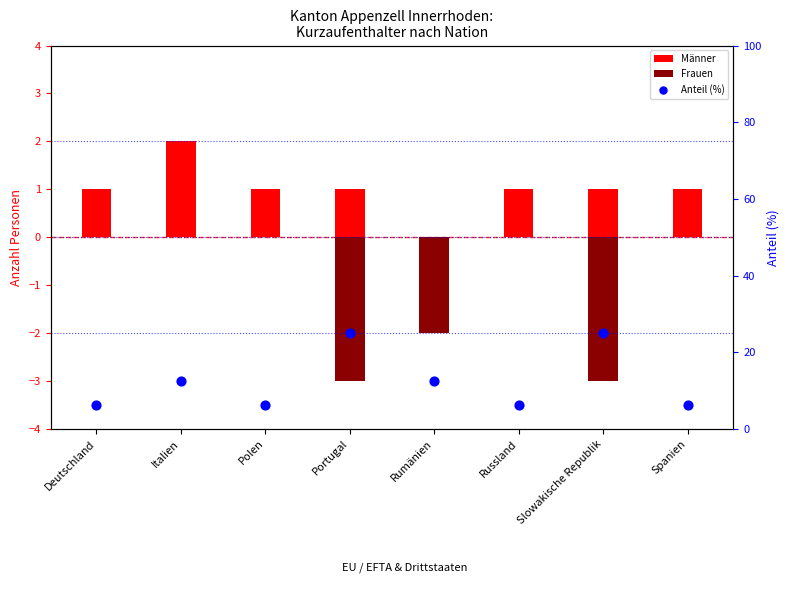

What are all the series names shown in the legend?

Männer, Frauen, Anteil (%)